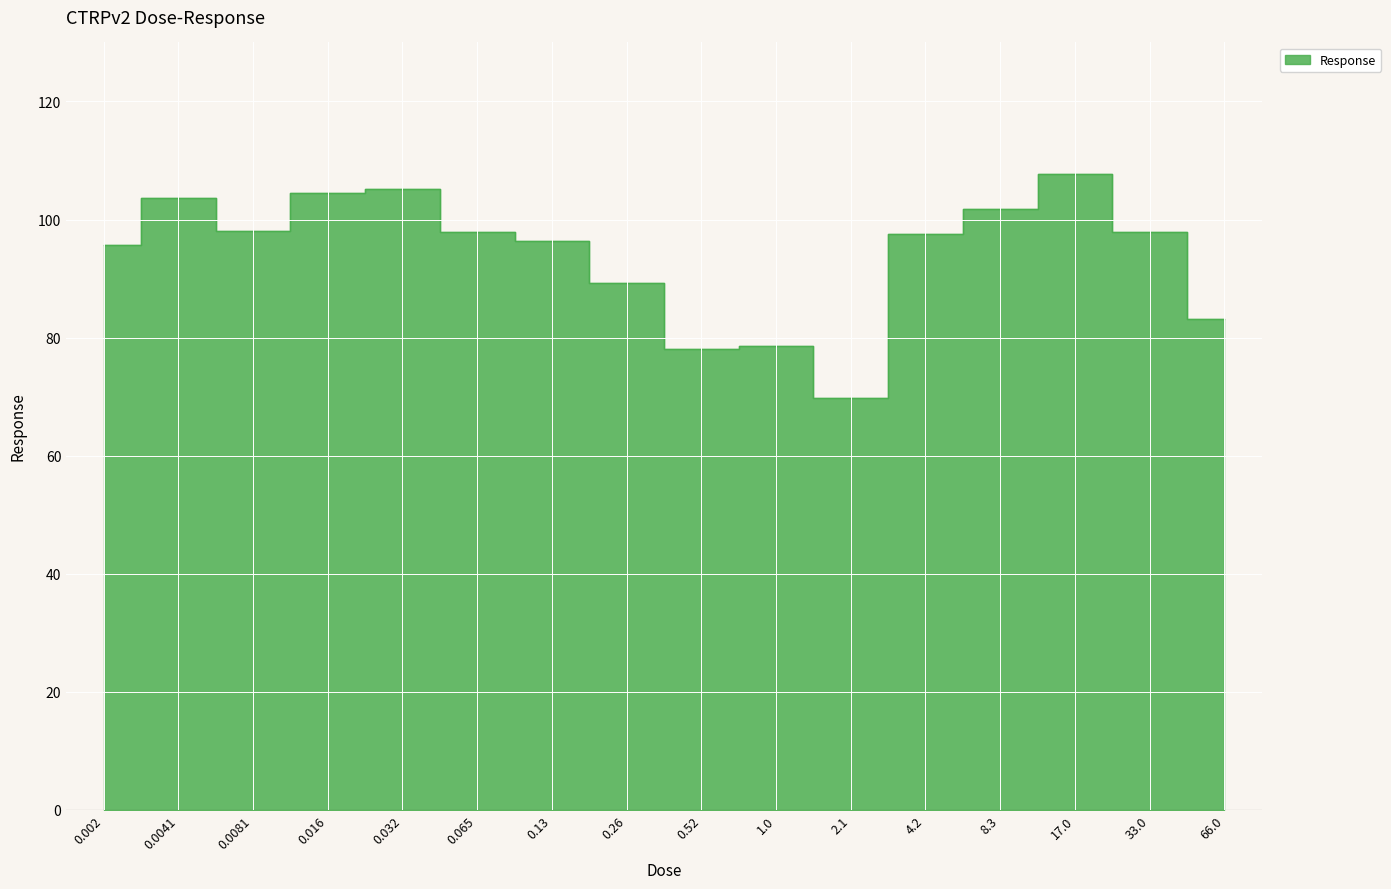

How many data points does each series have?

16